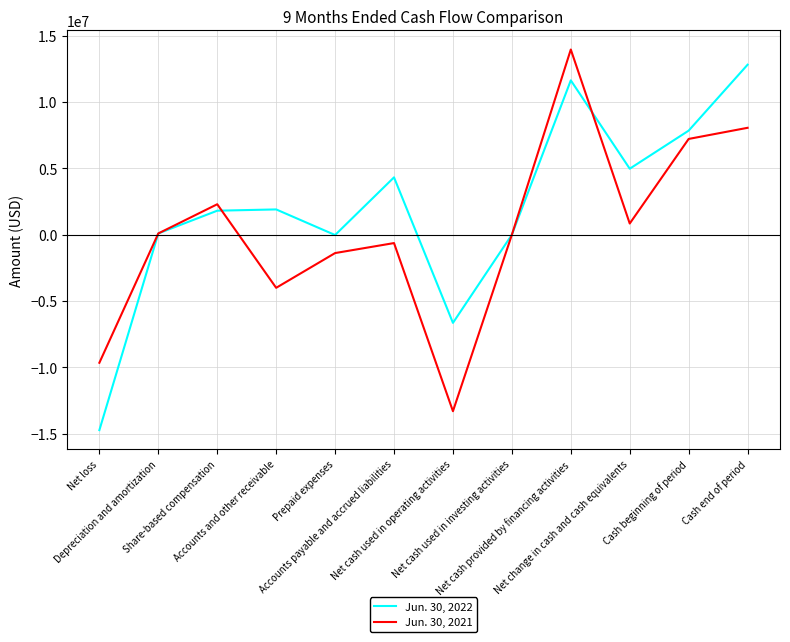

The Jun. 30, 2021 series shows -1389083 at Prepaid expenses. True or false?

True